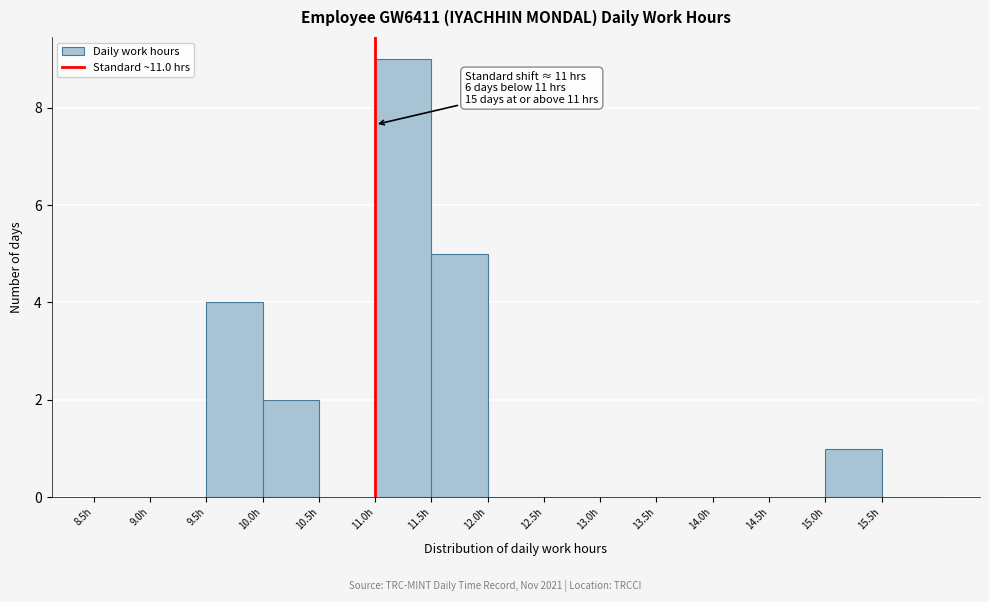

Over which range of the x-axis is the bar tallest?

11.0 to 11.5